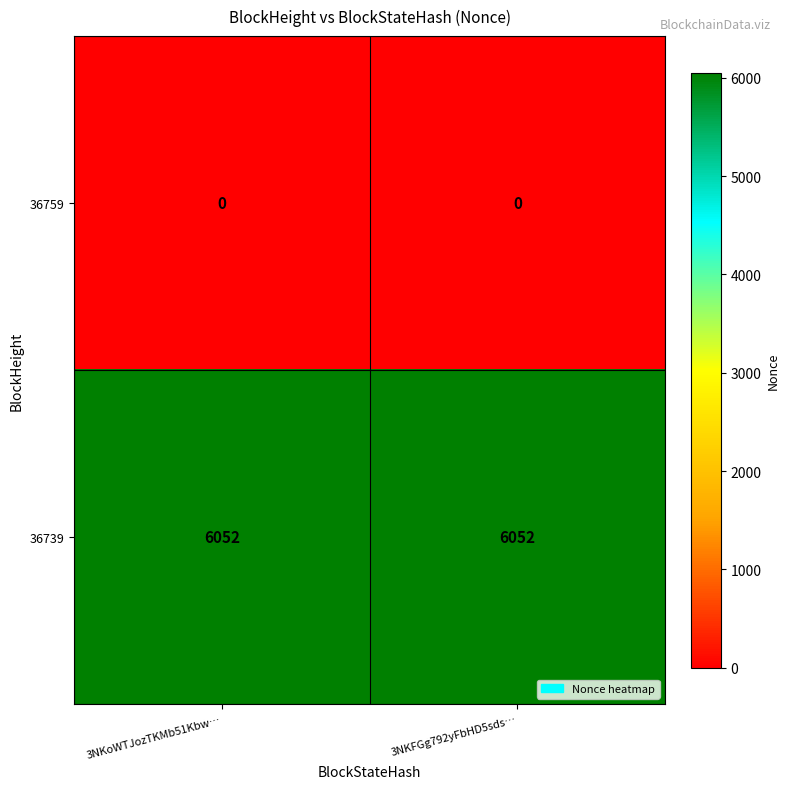

What is the difference between the highest and lowest values at 3NKoWTJozTKMb51Kbw…?

6052